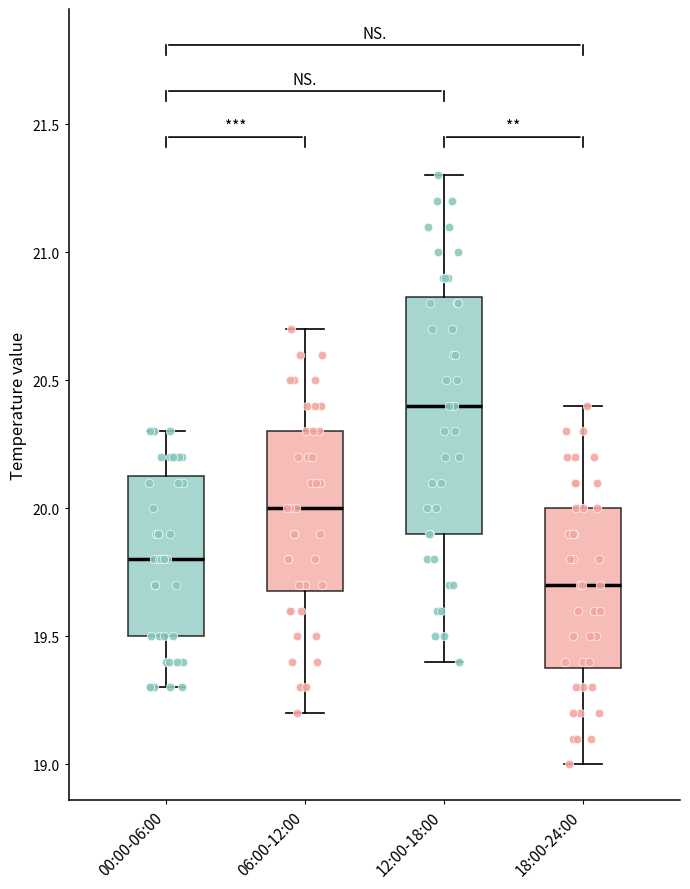

Which box's median line is the lowest?

18:00-24:00